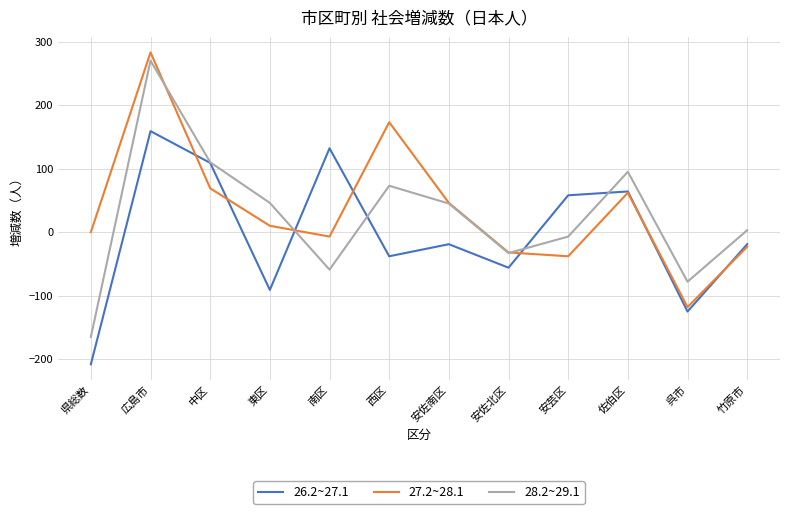

What is the maximum value shown in the chart?

283